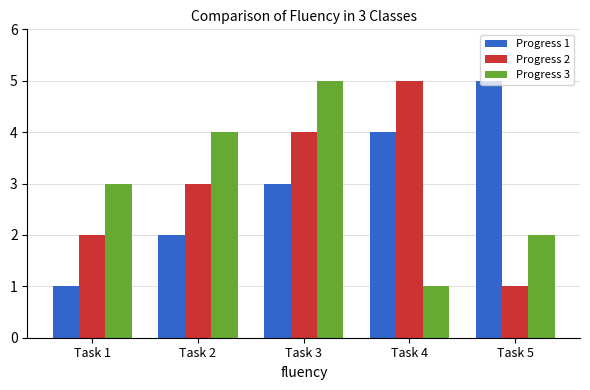

Which category has the highest value in the Progress 1 series?

Task 5